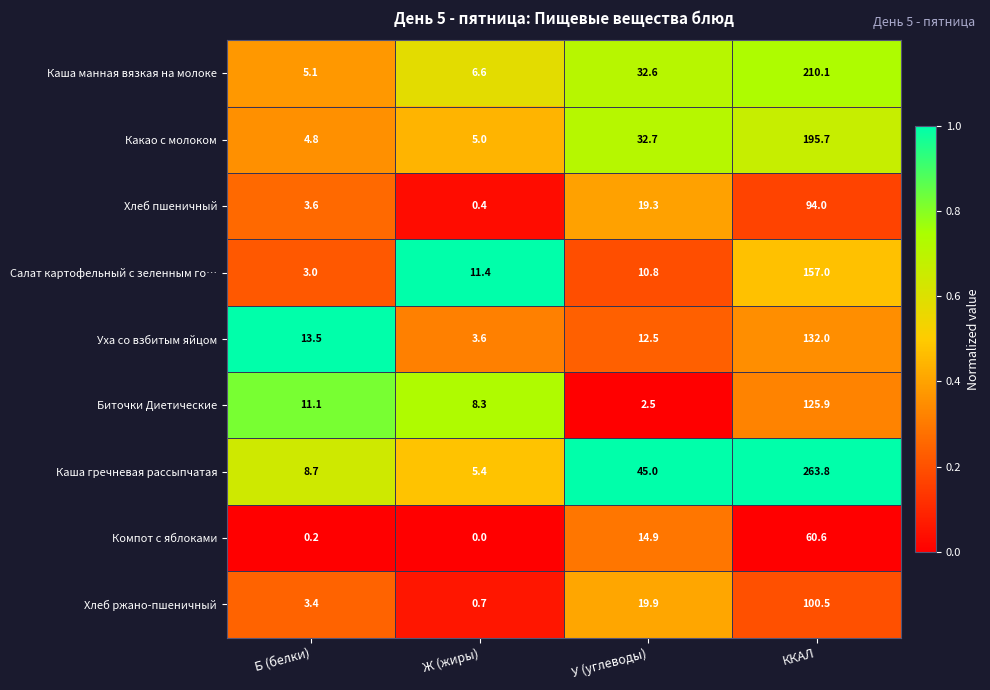

How many categories are shown in the chart?

4